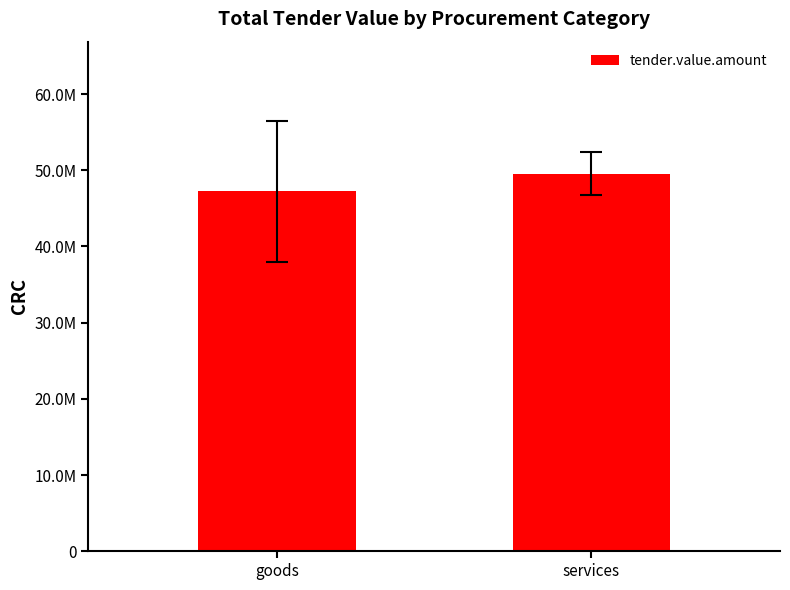

At which label does the data first exceed 49547617?

services